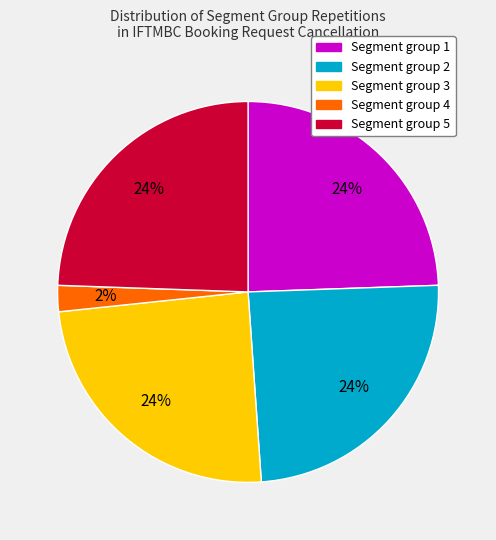

To the nearest percent, what portion does Segment group 3 represent?

24%